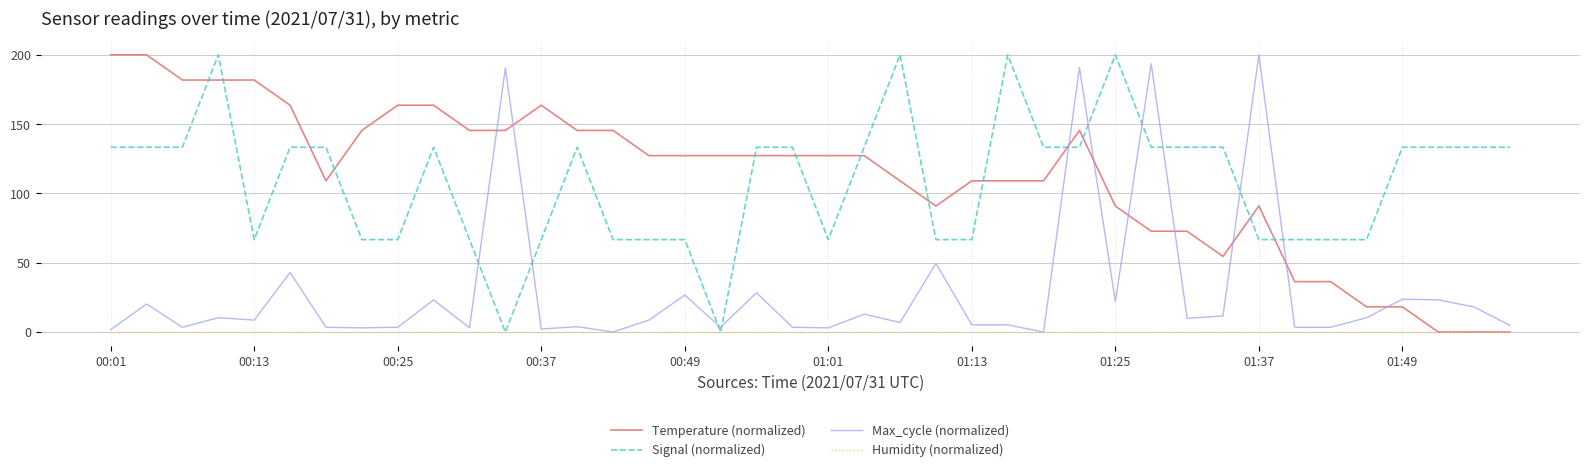

True or false: Max_cycle (normalized) and Signal (normalized) cross at least once.

True